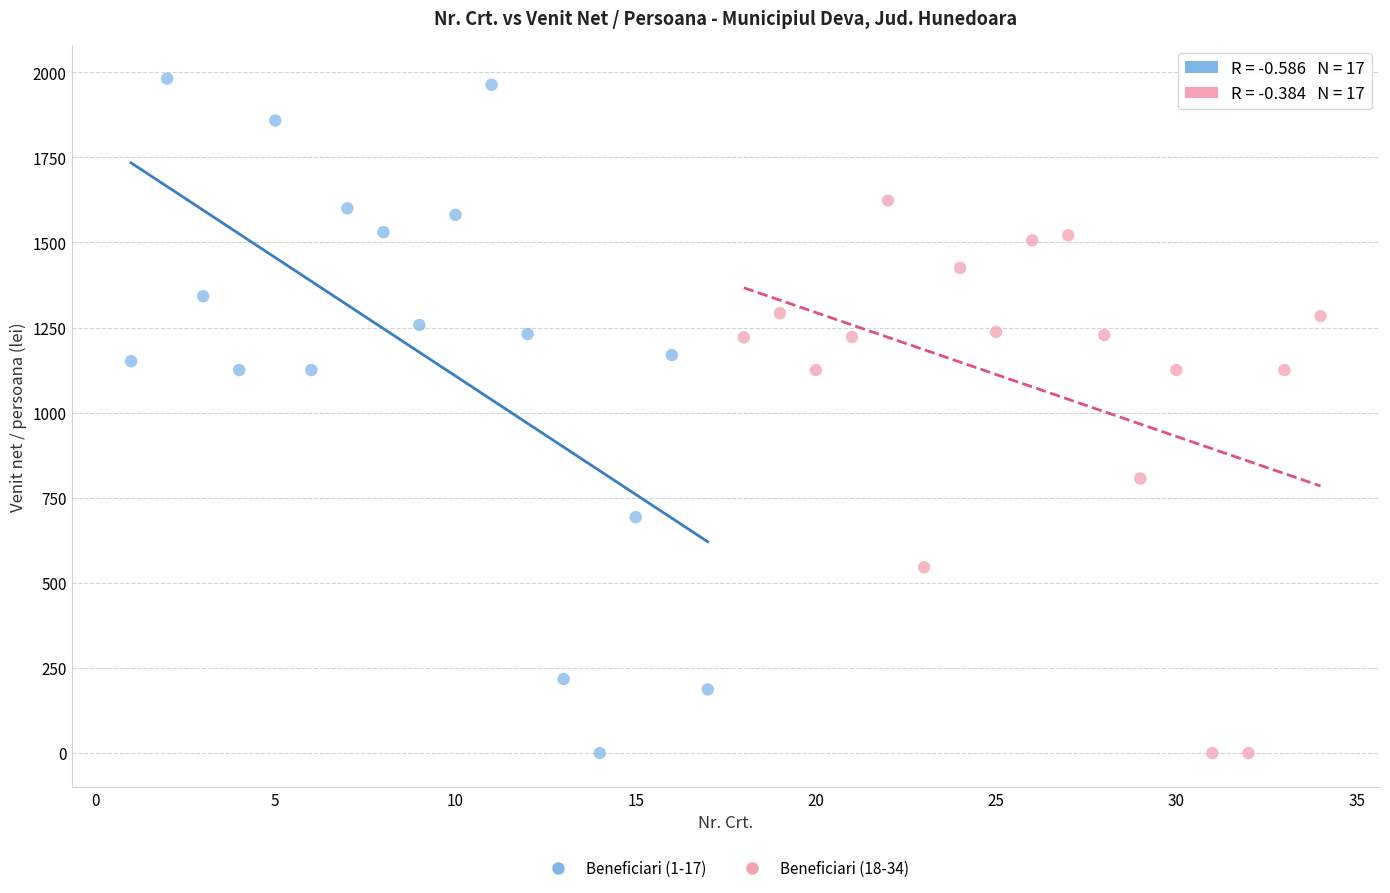

What are all the series names shown in the legend?

Beneficiari (1-17), Beneficiari (18-34)